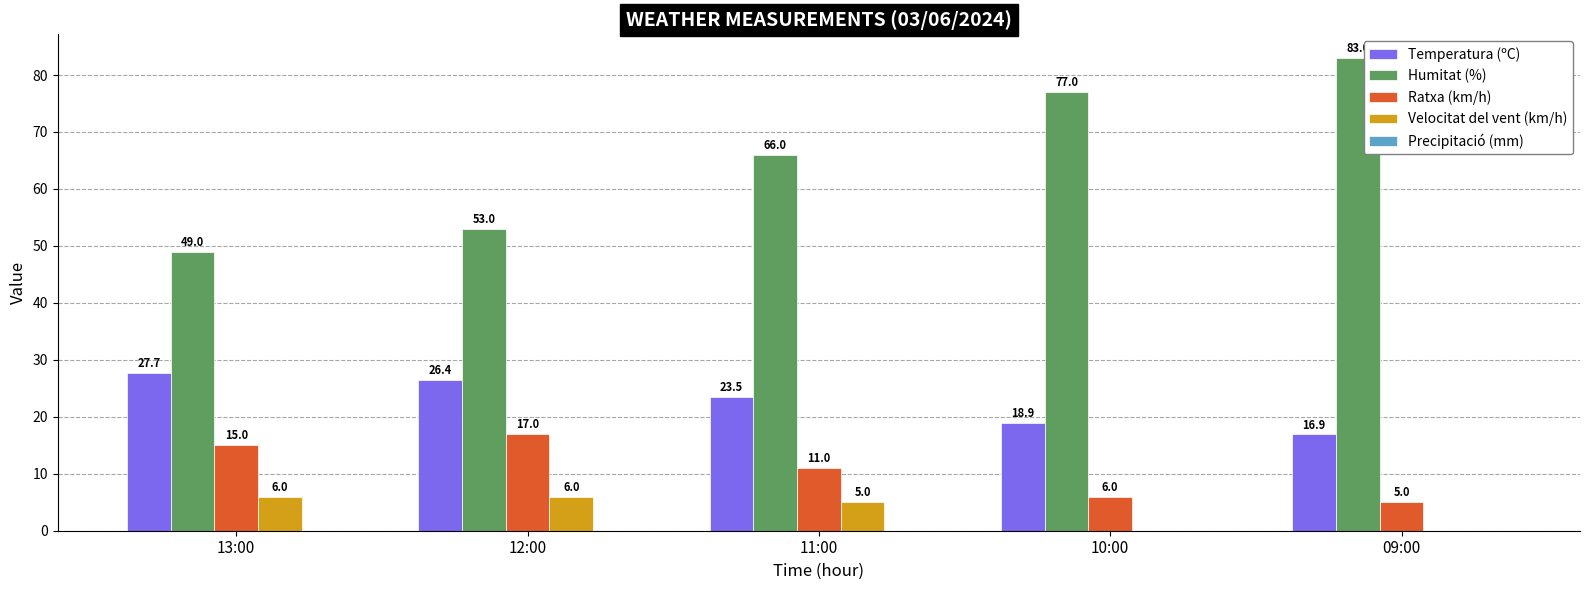

Is the value of Humitat (%) at 10:00 greater than the value of Velocitat del vent (km/h) at 11:00?

Yes